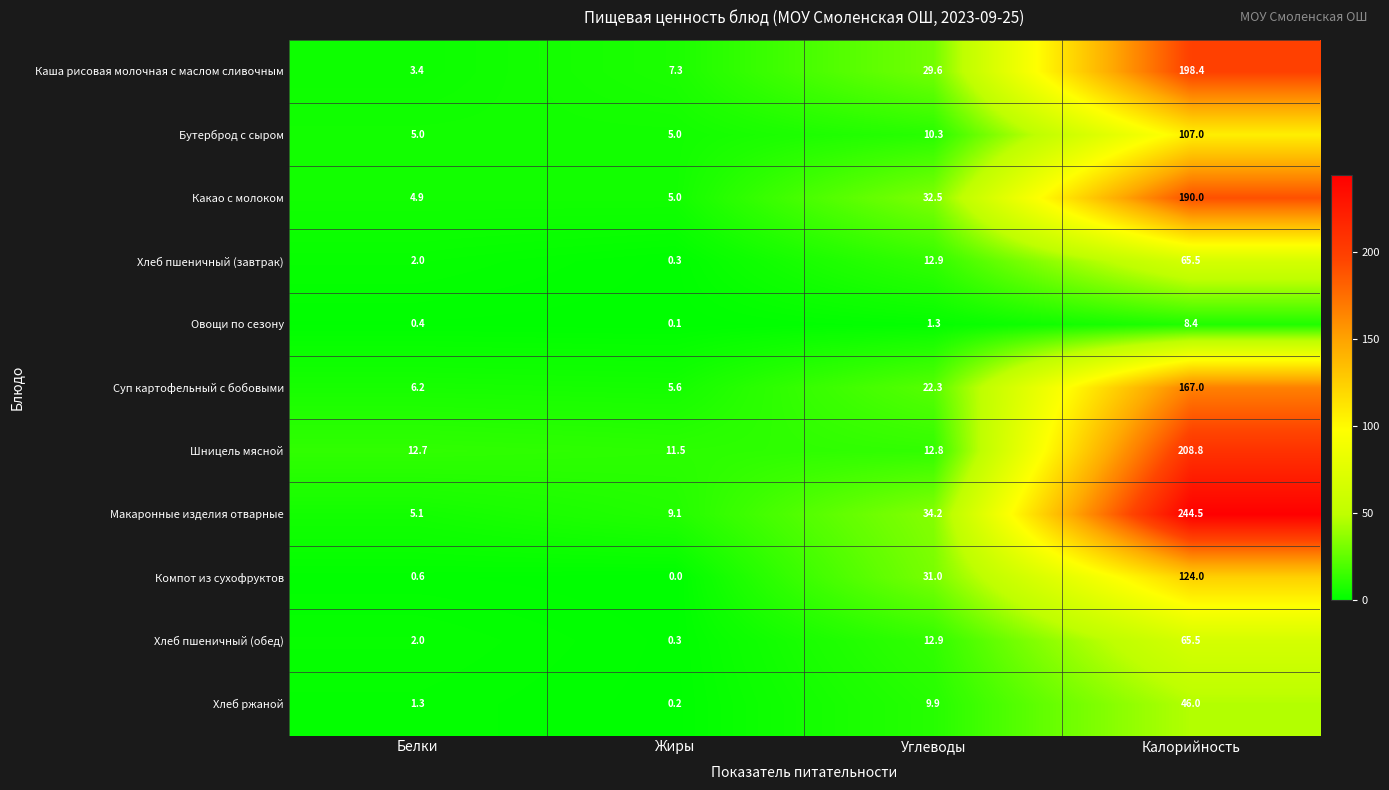

Which series changed the most between Белки and Калорийность?

Макаронные изделия отварные